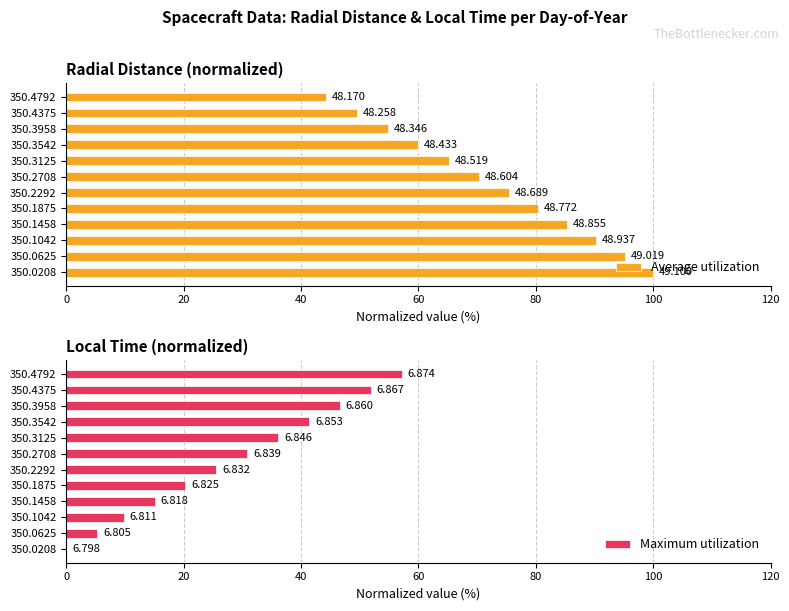

What are all the series names shown in the legend?

Average utilization, Maximum utilization